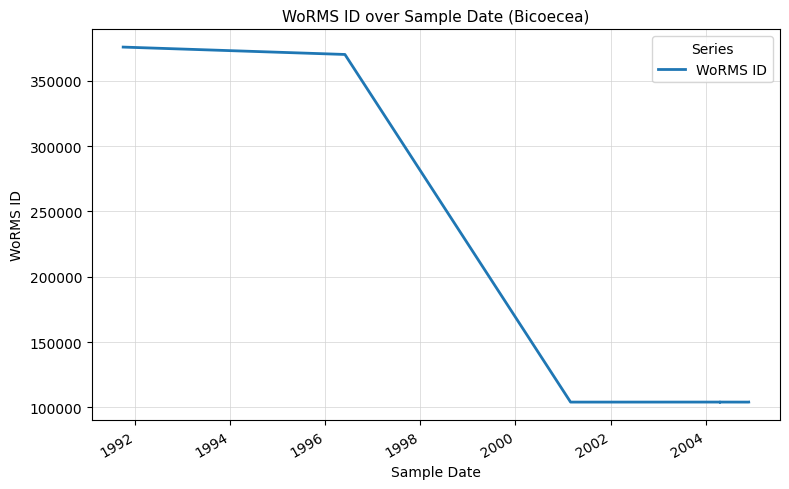

How many lines are shown in the chart?

1